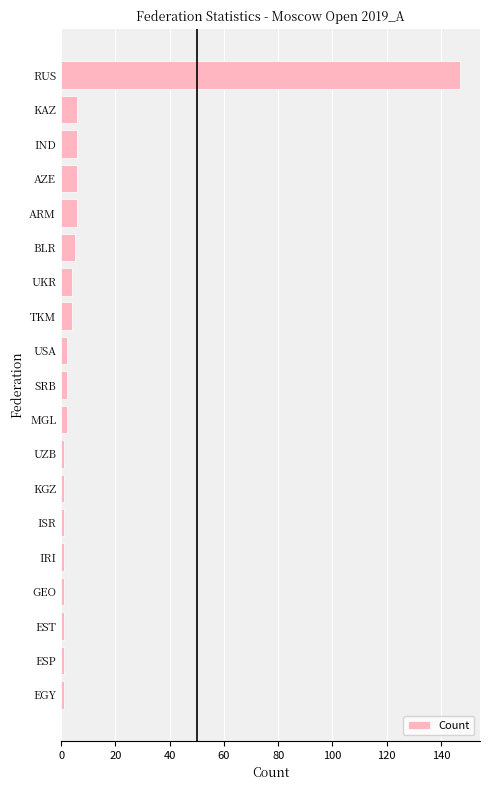

Which category has the highest value across all series?

RUS